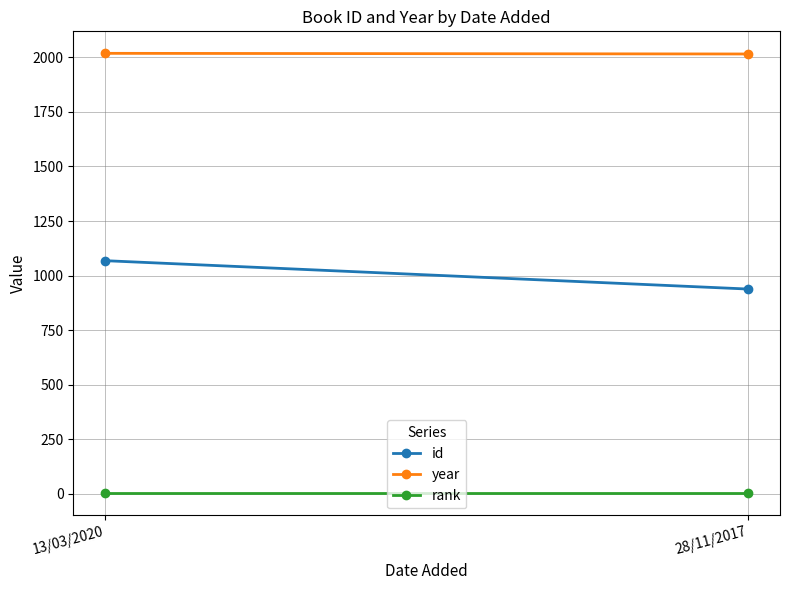

What is the minimum value for id?

938